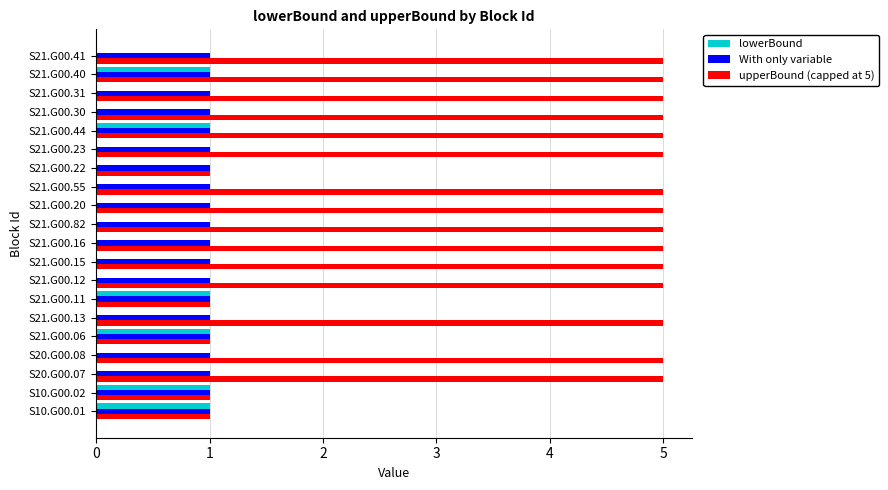

What is the total value across all series at S21.G00.31?

6